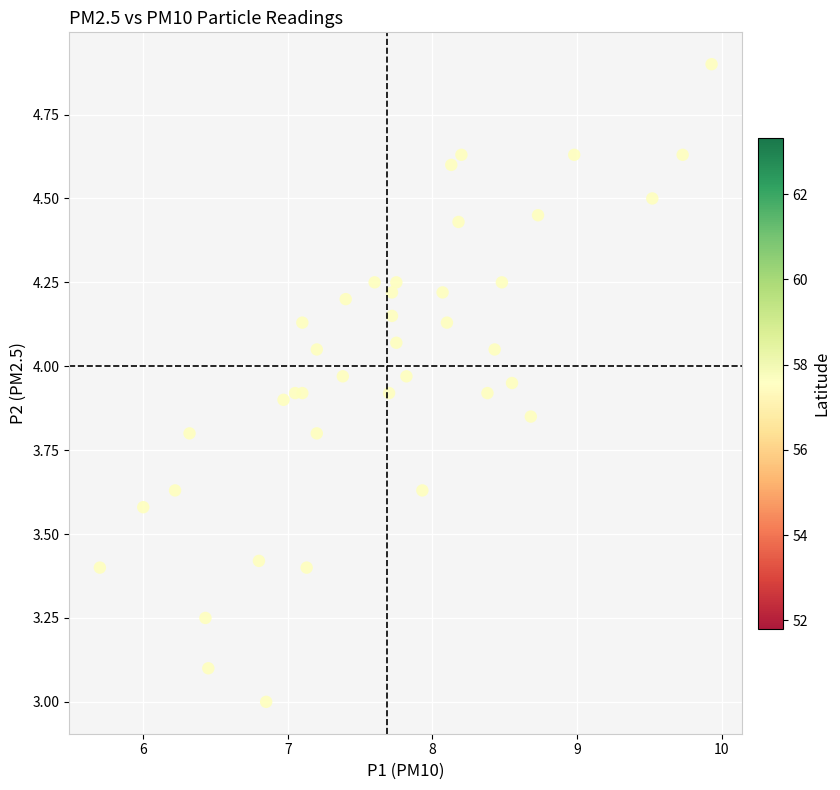

What is the range of Y values (max minus min)?

1.9